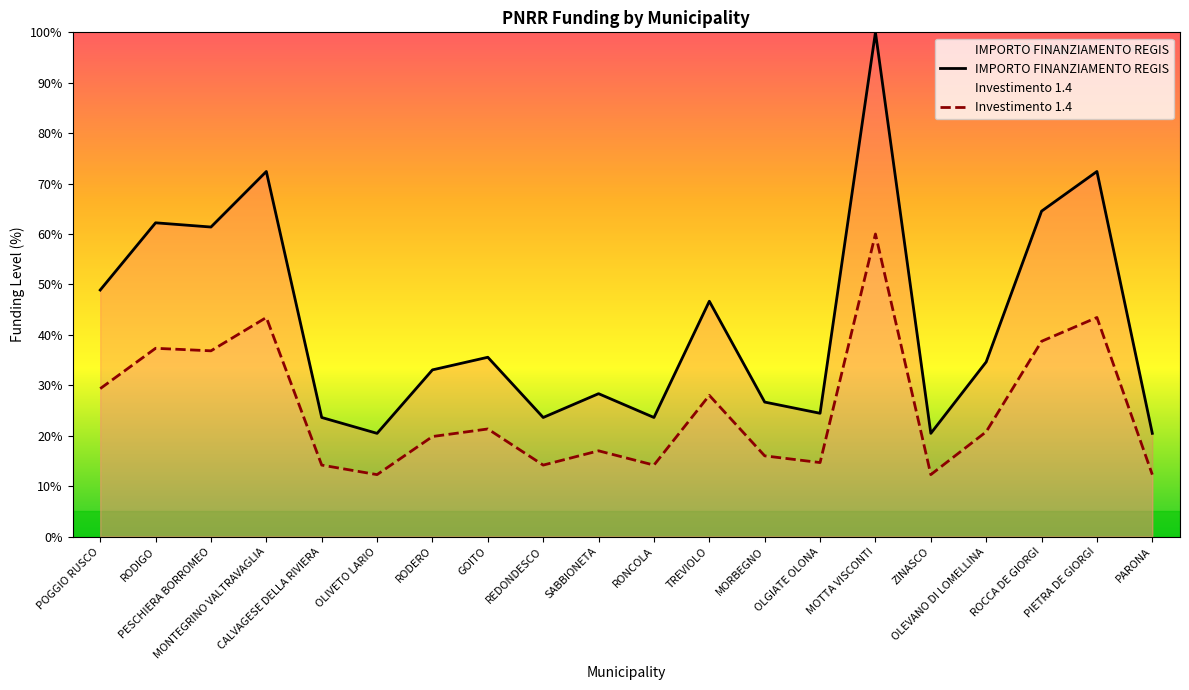

Is it true that the value at CALVAGESE DELLA RIVIERA is 14.2?

True